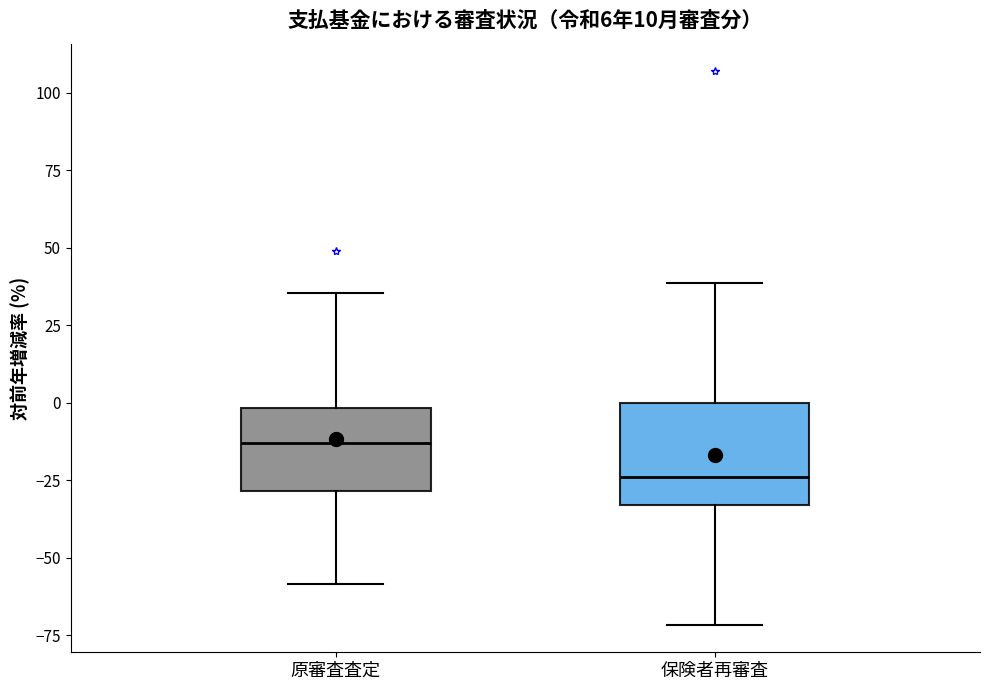

Which box is the tallest, from its lower edge to its upper edge?

保険者再審査